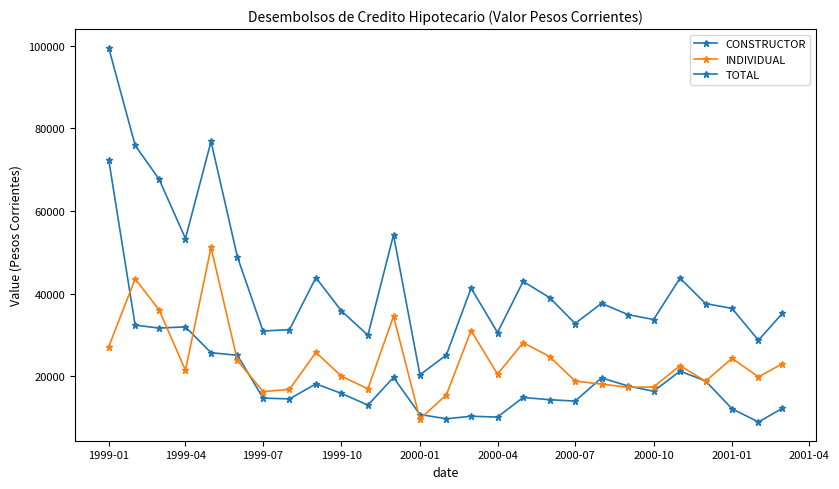

Reading left to right, list all the values displayed in this chart.

CONSTRUCTOR: 72412.0	32338.0	31632.0	31918.0	25660.0	25041.0	14668.0	14475.0	18115.0	15795.0	12974.0	19675.0	10693.0	9657.3	10273.5	10077.3	14824.1	14278.1	13943.8	19562.3	17604.1	16323.0	21192.0	18809.5	12085.0	8877.0	12185.1
INDIVIDUAL: 27099.0	43550.0	36072.0	21404.0	51156.0	23781.0	16250.0	16767.0	25740.0	19959.0	16923.0	34524.0	9600.0	15454.4	31031.5	20468.1	28097.2	24740.0	18789.4	18049.9	17285.3	17367.3	22533.2	18744.2	24306.1	19800.0	22988.4
TOTAL: 99511.0	75888.0	67704.0	53322.0	76816.0	48822.0	30918.0	31242.0	43855.0	35754.0	29897.0	54199.0	20293.0	25111.7	41305.0	30545.3	42921.2	39018.1	32733.2	37612.1	34889.4	33690.2	43725.2	37553.7	36391.1	28677.0	35173.6